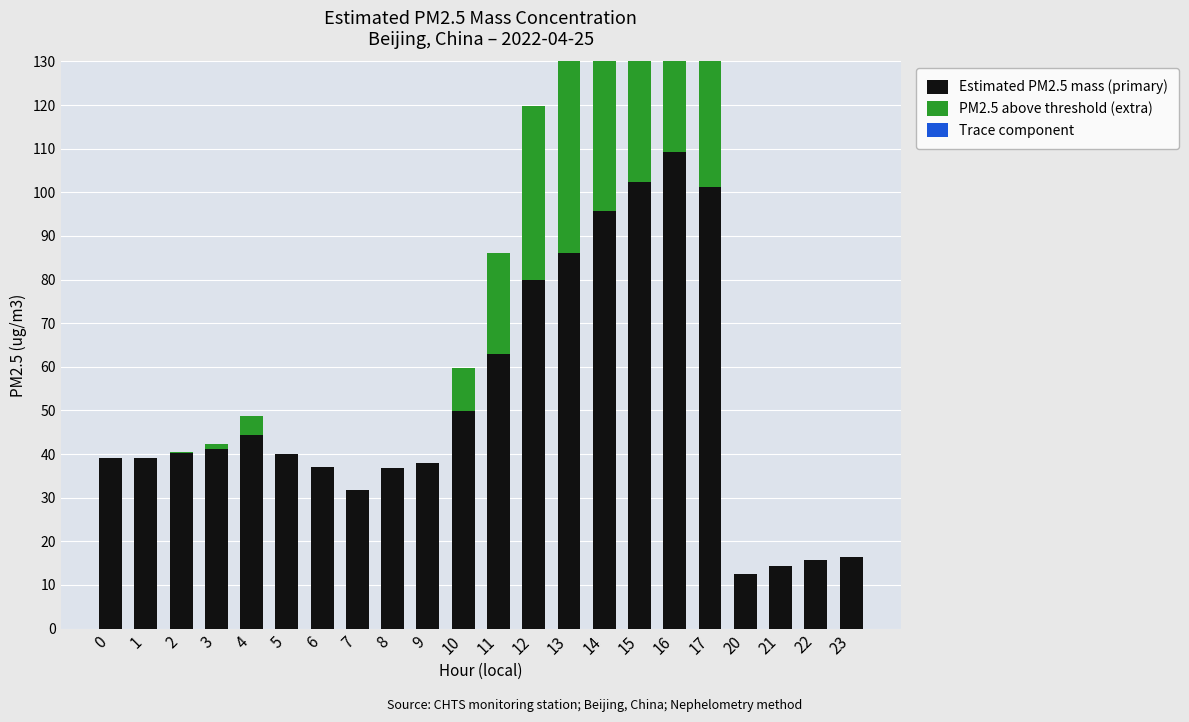

Between 11 and 12, which series saw the biggest shift?

Estimated PM2.5 mass (primary)